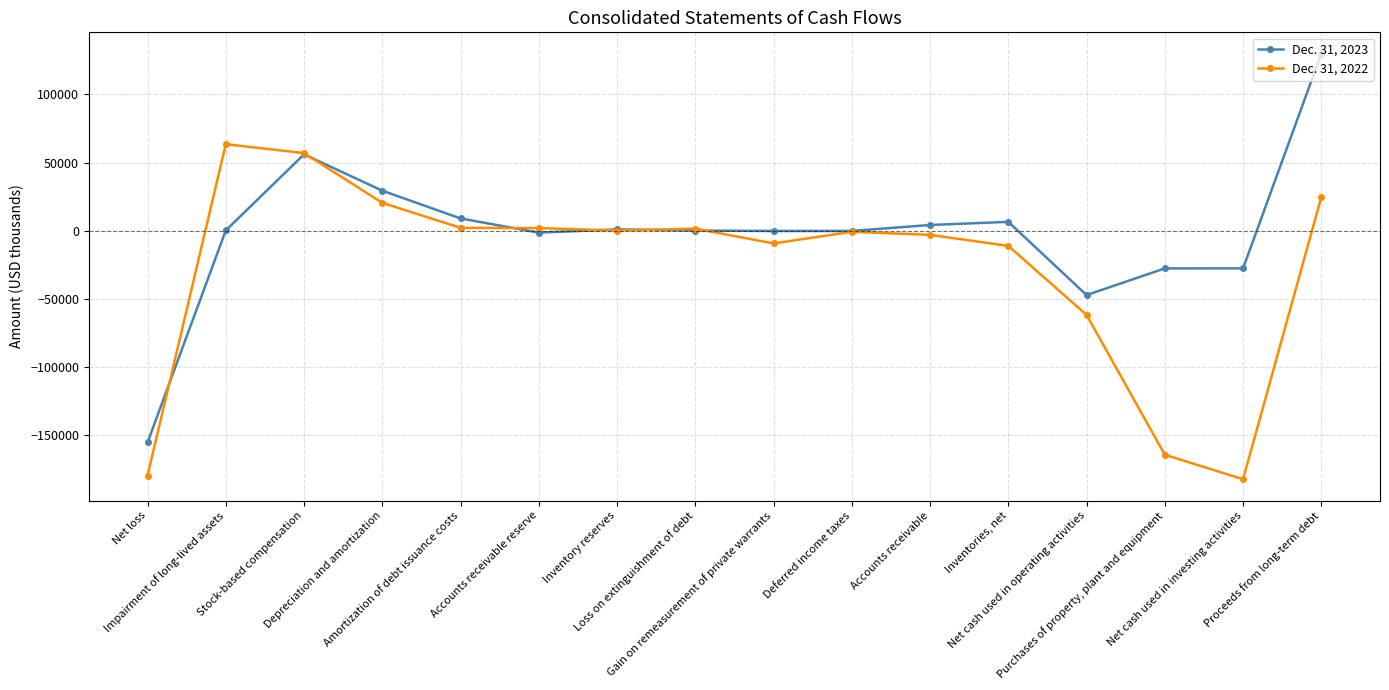

How many lines are shown in the chart?

2